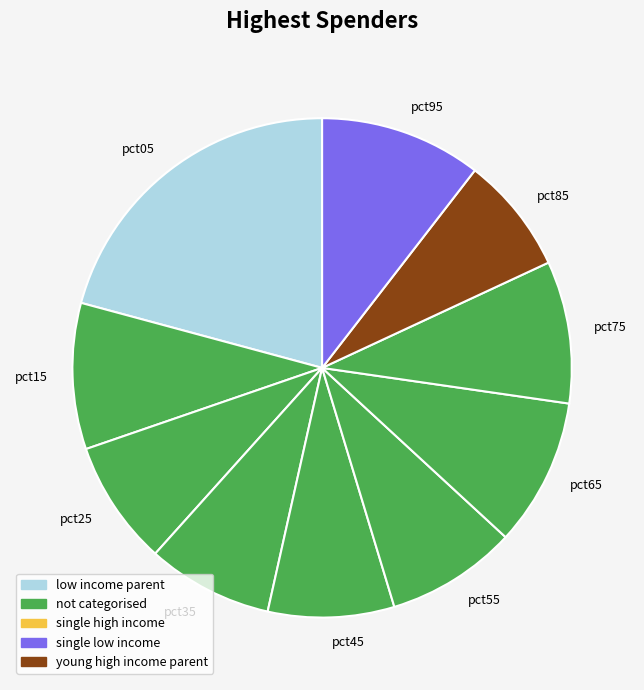

Is the sum of pct15 and pct65 greater than half?

No